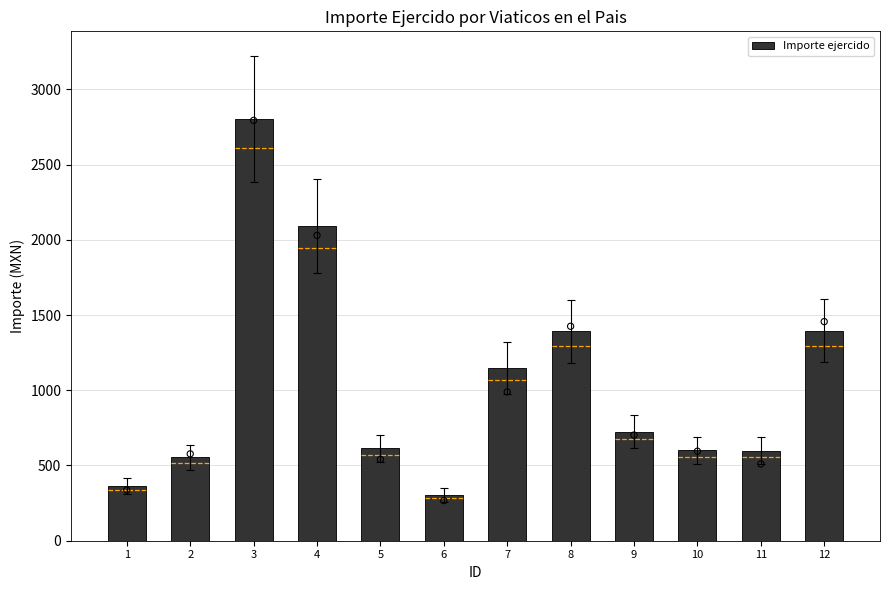

Between 6 and 2, which is larger?

2